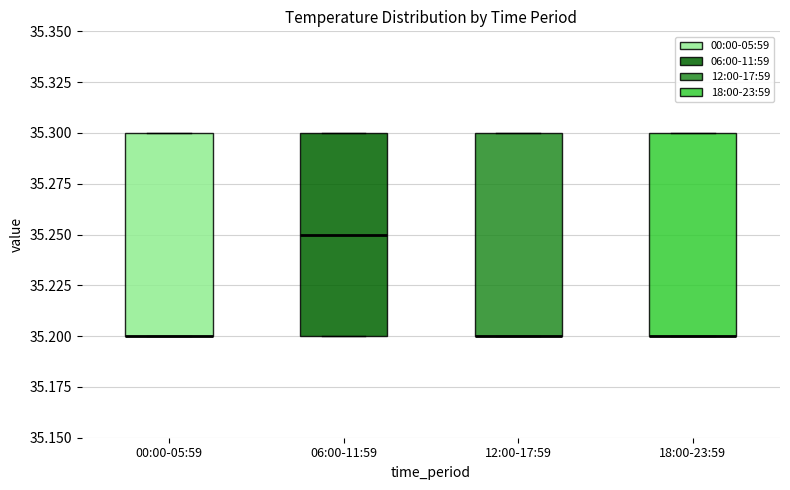

Reading left to right, read every box against the y-axis: the position of its median line, the range the box covers, and the ends of its whiskers. The values are not printed on the chart, so give them approximately, as read against the axis.

00:00-05:59: median 35.20 (drawn on the box's lower edge), box 35.20 to 35.30, whiskers 35.20 to 35.30
06:00-11:59: median 35.25, box 35.20 to 35.30, whiskers 35.20 to 35.30
12:00-17:59: median 35.20 (drawn on the box's lower edge), box 35.20 to 35.30, whiskers 35.20 to 35.30
18:00-23:59: median 35.20 (drawn on the box's lower edge), box 35.20 to 35.30, whiskers 35.20 to 35.30